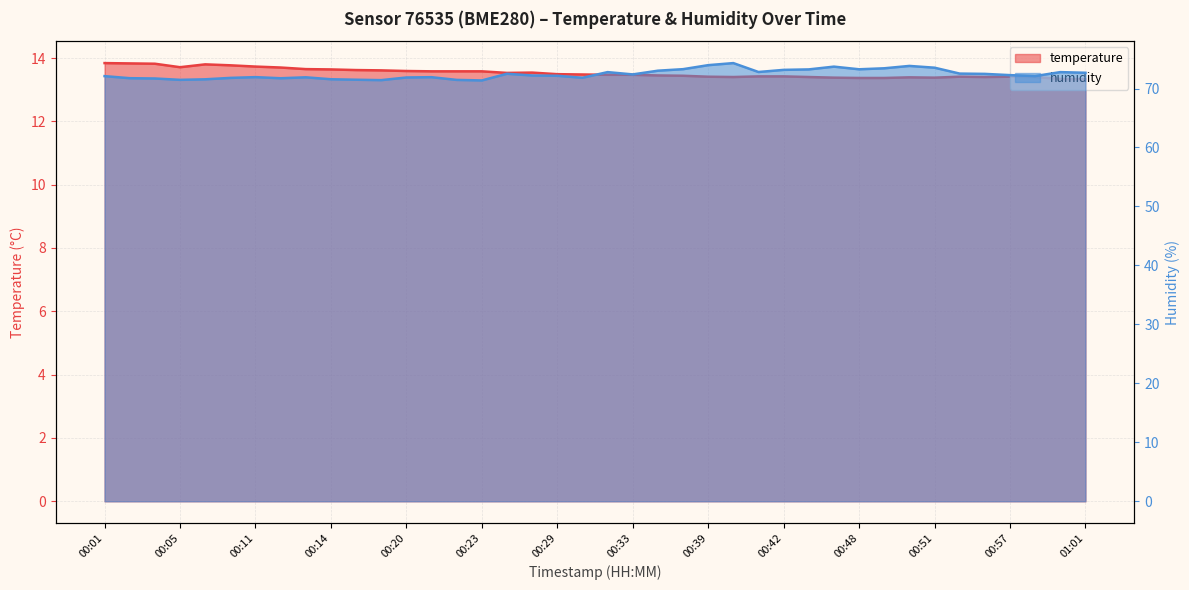

What is the average value of the humidity series?

72.4